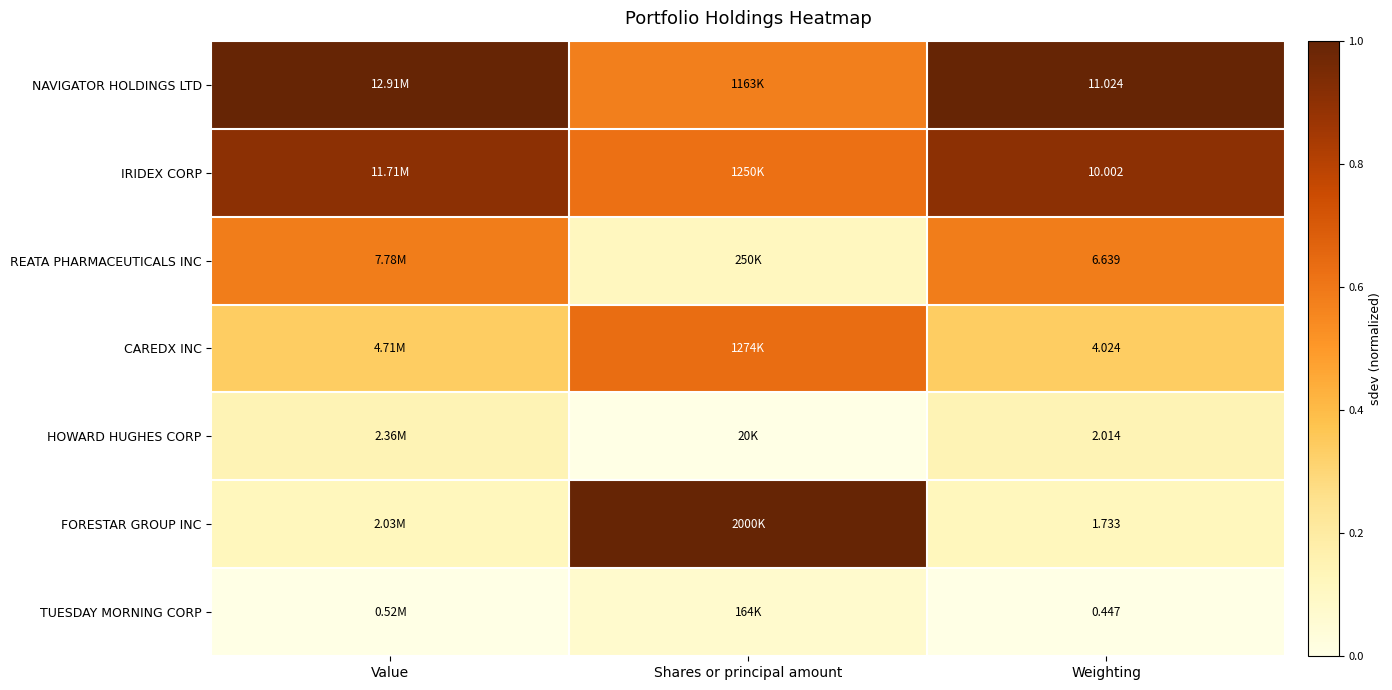

At Weighting, list the series in order from largest to smallest.

NAVIGATOR HOLDINGS LTD, IRIDEX CORP, REATA PHARMACEUTICALS INC, CAREDX INC, HOWARD HUGHES CORP, FORESTAR GROUP INC, TUESDAY MORNING CORP